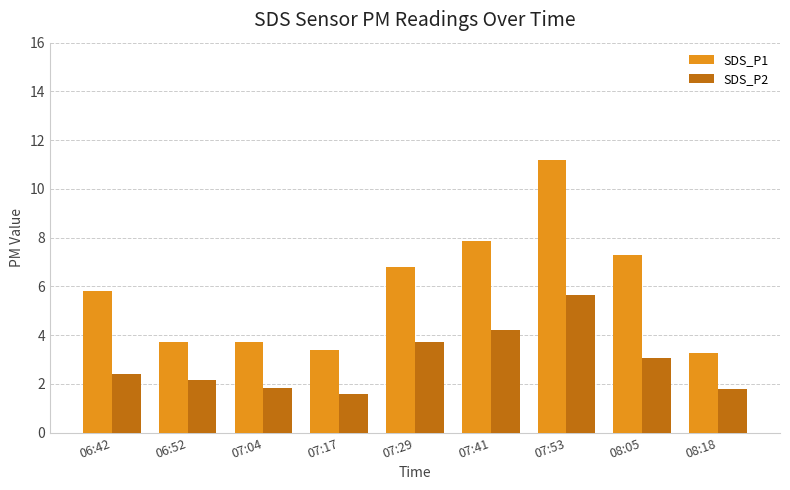

Is it true that SDS_P2 equals 5.3 at 08:05?

False